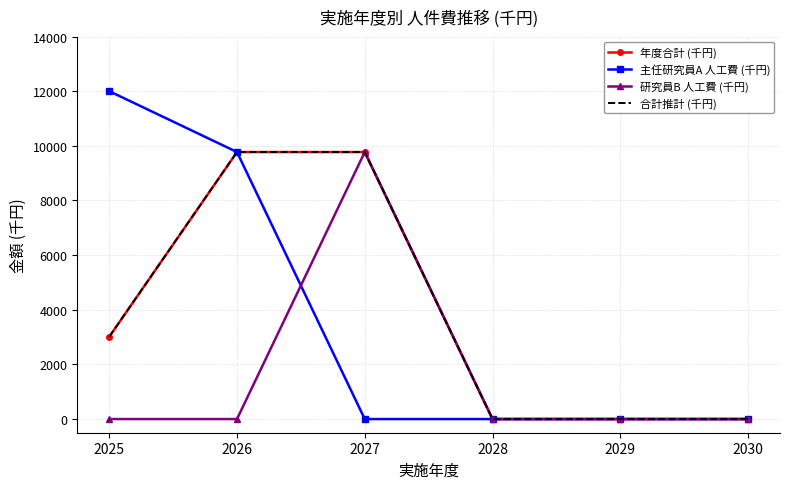

List the labels in order of 年度合計 (千円) value, smallest first.

2028, 2029, 2030, 2025, 2026, 2027